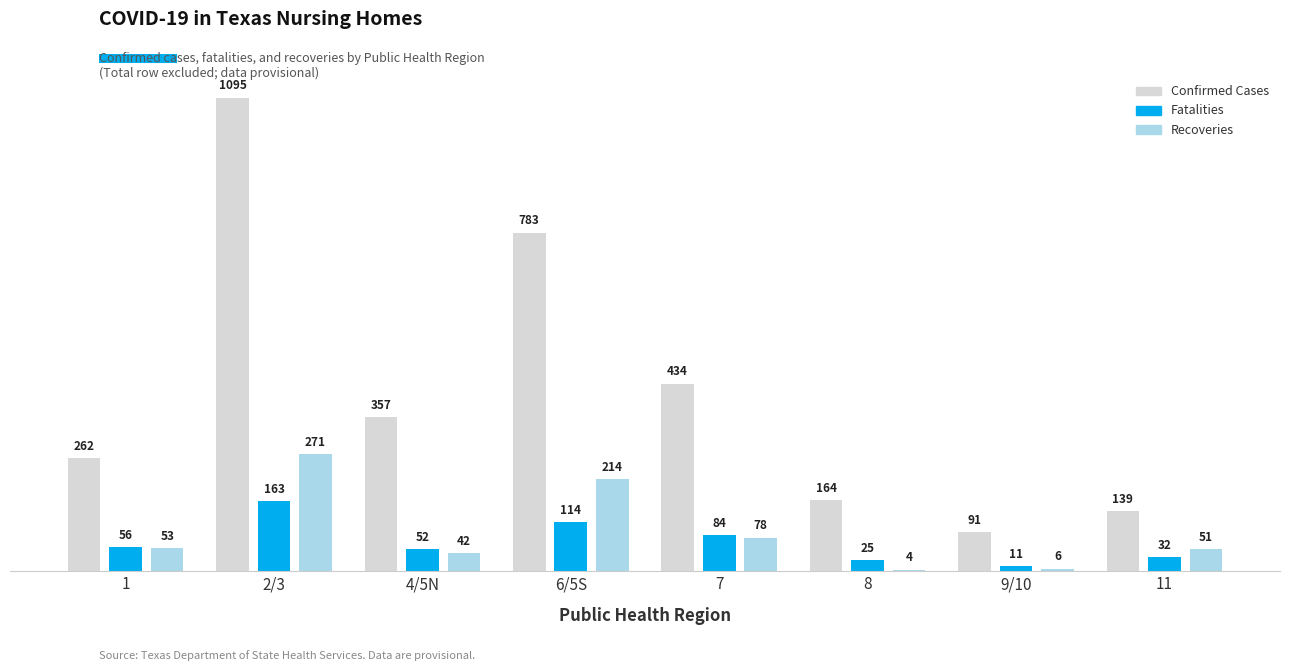

At which category is the sum across all series the highest?

2/3